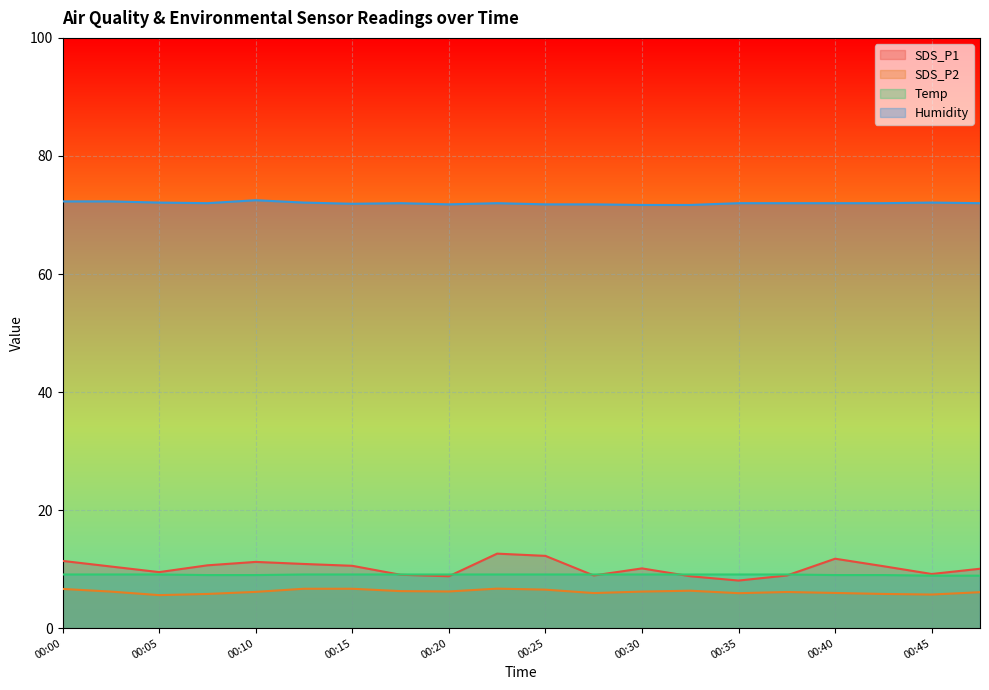

Rank the series by their maximum value, from highest to lowest.

Humidity, SDS_P1, Temp, SDS_P2